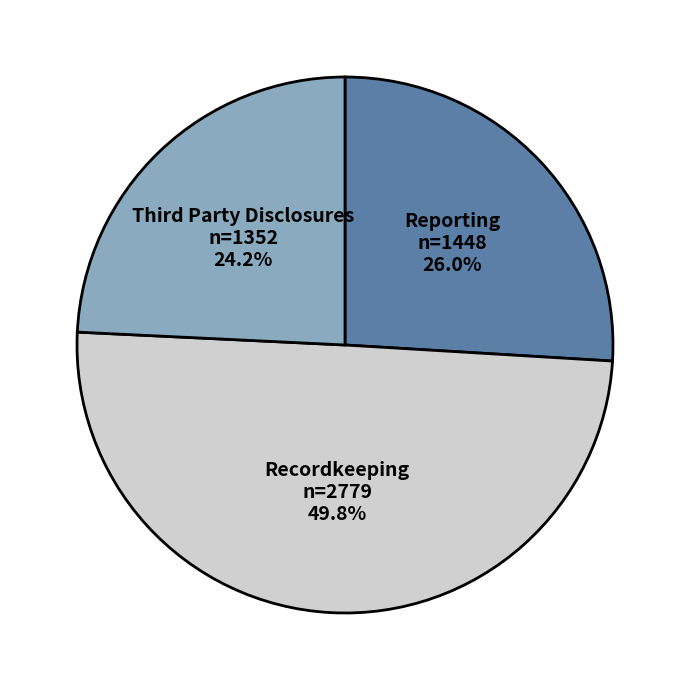

To the nearest percent, what is the difference between the largest and smallest slice percentages?

26%